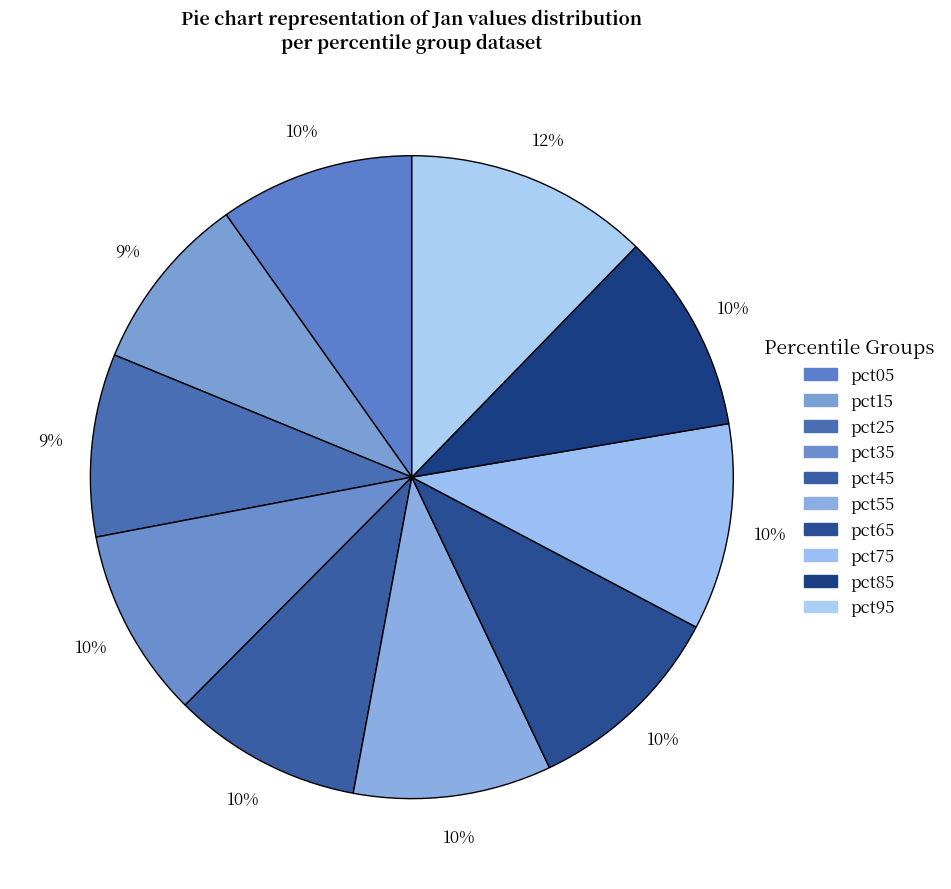

To the nearest percent, what is the difference between the pct25 and pct85 slice percentages?

1%